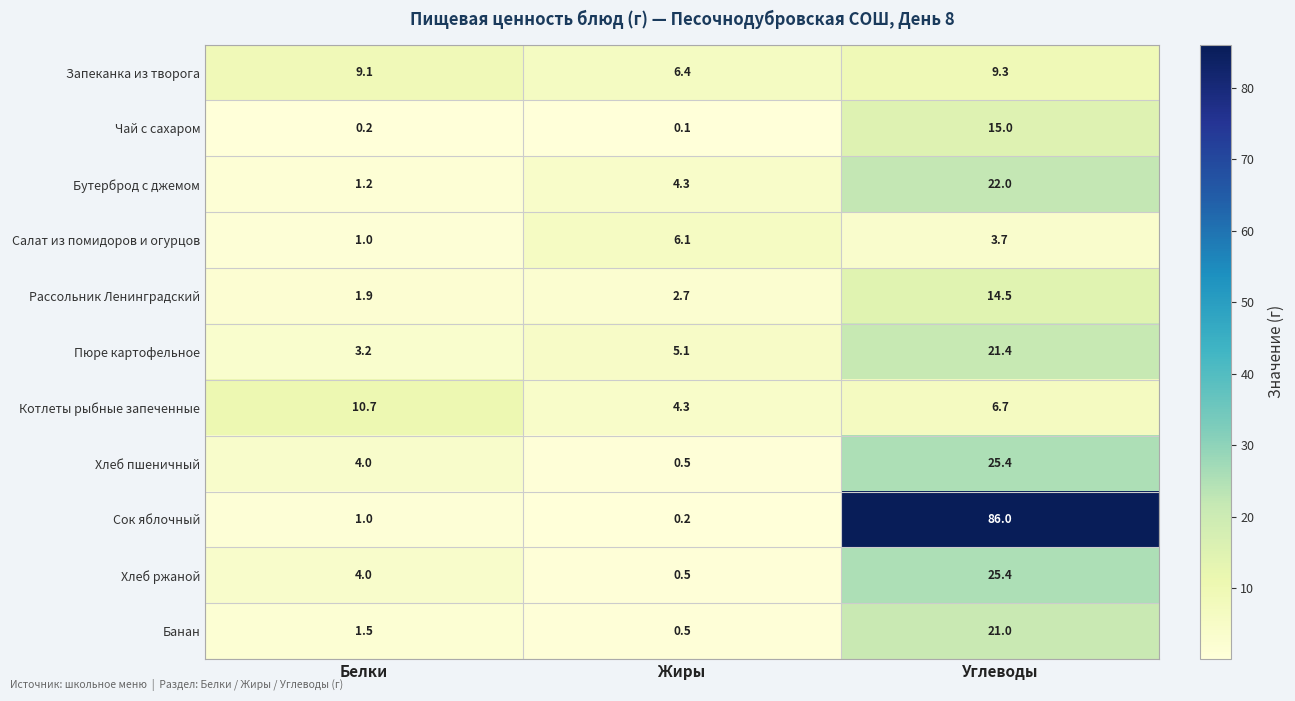

What is the sum of the Банан values at Жиры and Углеводы?

21.5